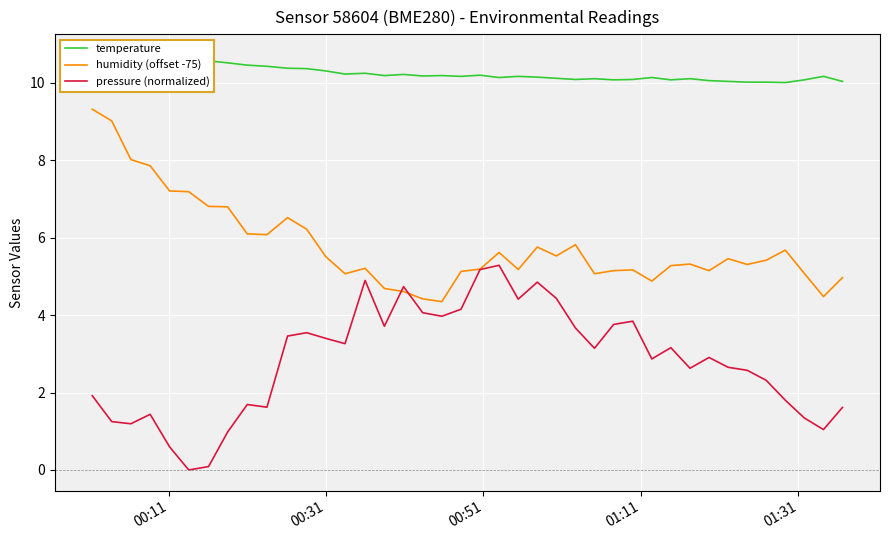

Reading left to right, what are all the values shown in this chart?

temperature: 10.7	10.7	10.6	10.6	10.6	10.6	10.6	10.5	10.5	10.4	10.4	10.4	10.3	10.2	10.2	10.2	10.2	10.2	10.2	10.2	10.2	10.1	10.2	10.2	10.1	10.1	10.1	10.1	10.1	10.1	10.1	10.1	10.1	10.0	10.0	10.0	10.0	10.1	10.2	10.0
humidity (offset -75): 9.3	9.0	8.0	7.9	7.2	7.2	6.8	6.8	6.1	6.1	6.5	6.2	5.5	5.1	5.2	4.7	4.6	4.4	4.3	5.1	5.2	5.6	5.2	5.8	5.5	5.8	5.1	5.2	5.2	4.9	5.3	5.3	5.2	5.5	5.3	5.4	5.7	5.1	4.5	5.0
pressure (normalized): 1.9	1.2	1.2	1.4	0.6	0.0	0.1	1.0	1.7	1.6	3.5	3.5	3.4	3.3	4.9	3.7	4.7	4.1	4.0	4.2	5.2	5.3	4.4	4.9	4.4	3.7	3.1	3.8	3.8	2.9	3.2	2.6	2.9	2.7	2.6	2.3	1.8	1.3	1.0	1.6